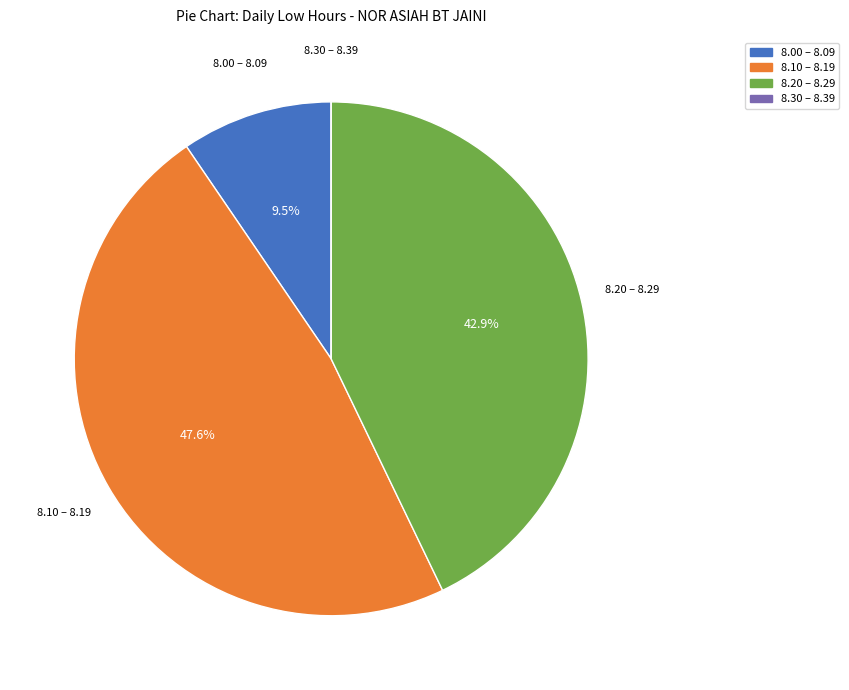

Is there any slice that represents more than half of the pie?

No